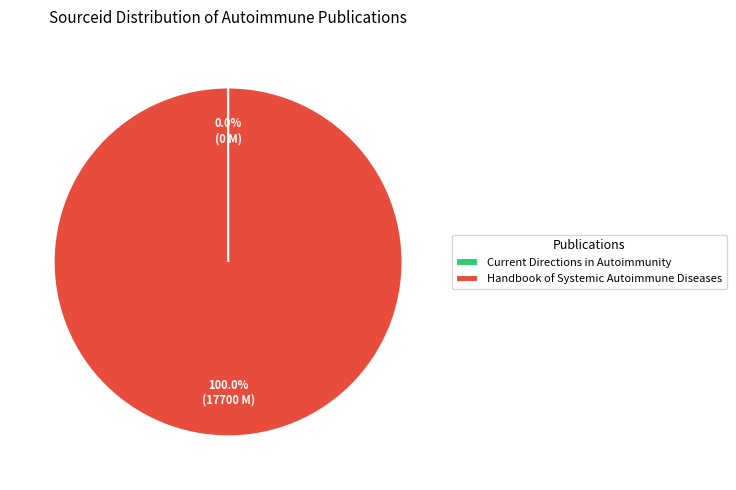

Does Handbook of Systemic Autoimmune Diseases account for over 50% of the chart?

Yes